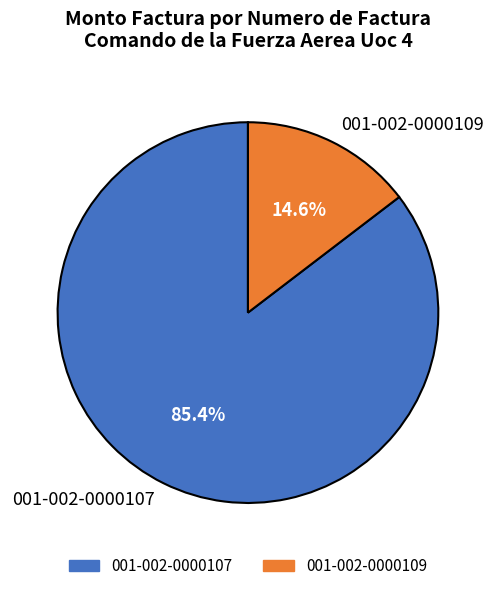

To the nearest percent, what portion does 001-002-0000109 represent?

15%